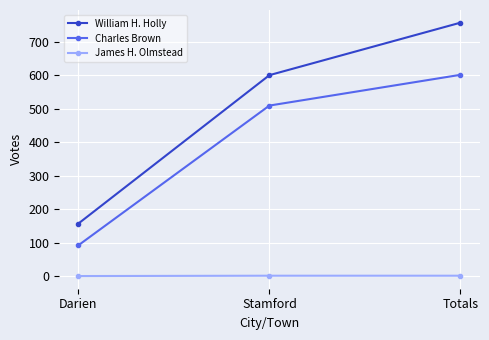

What is the difference between the maximum and second lowest values in the Charles Brown series?

92